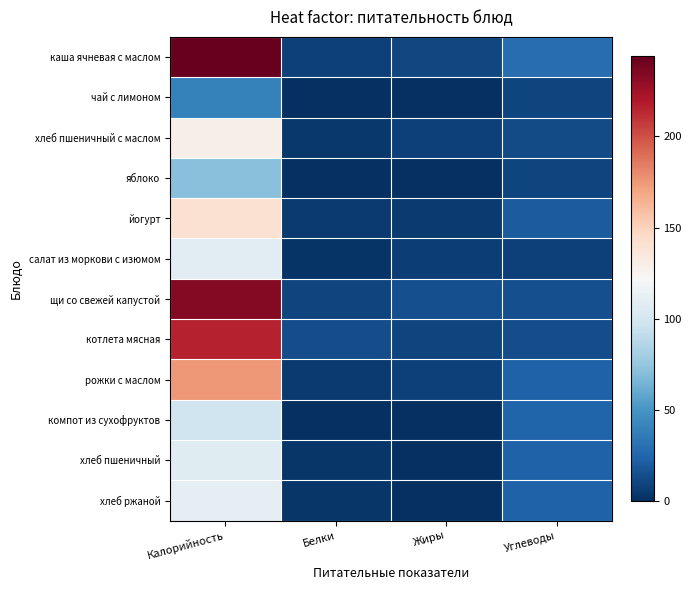

Which series has the largest total across all categories?

каша ячневая с маслом